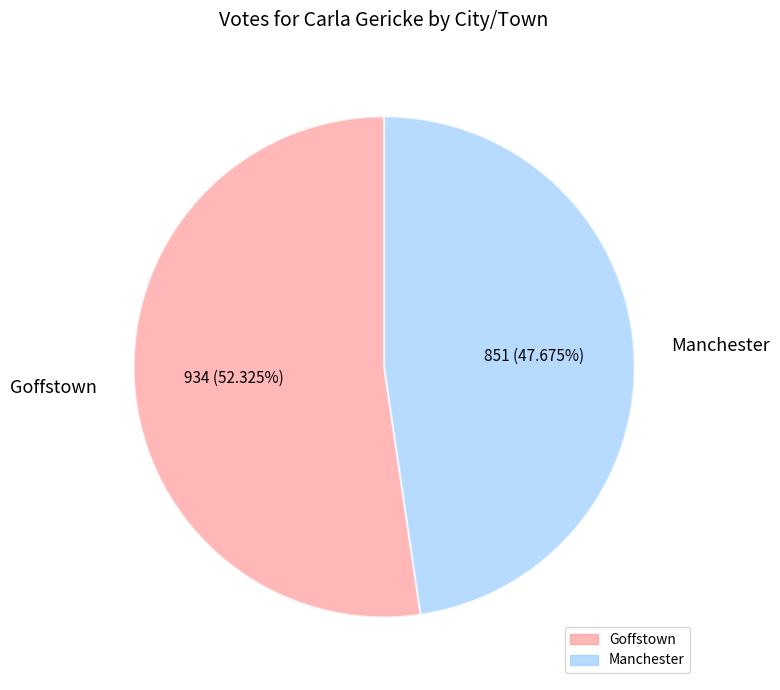

Which category has the biggest portion of the pie?

Goffstown